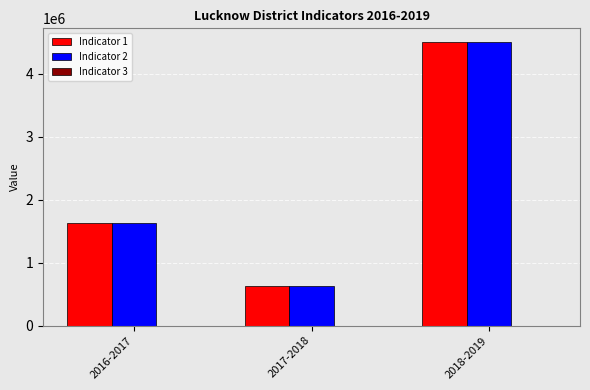

Which category has the highest value in the Indicator 2 series?

2018-2019